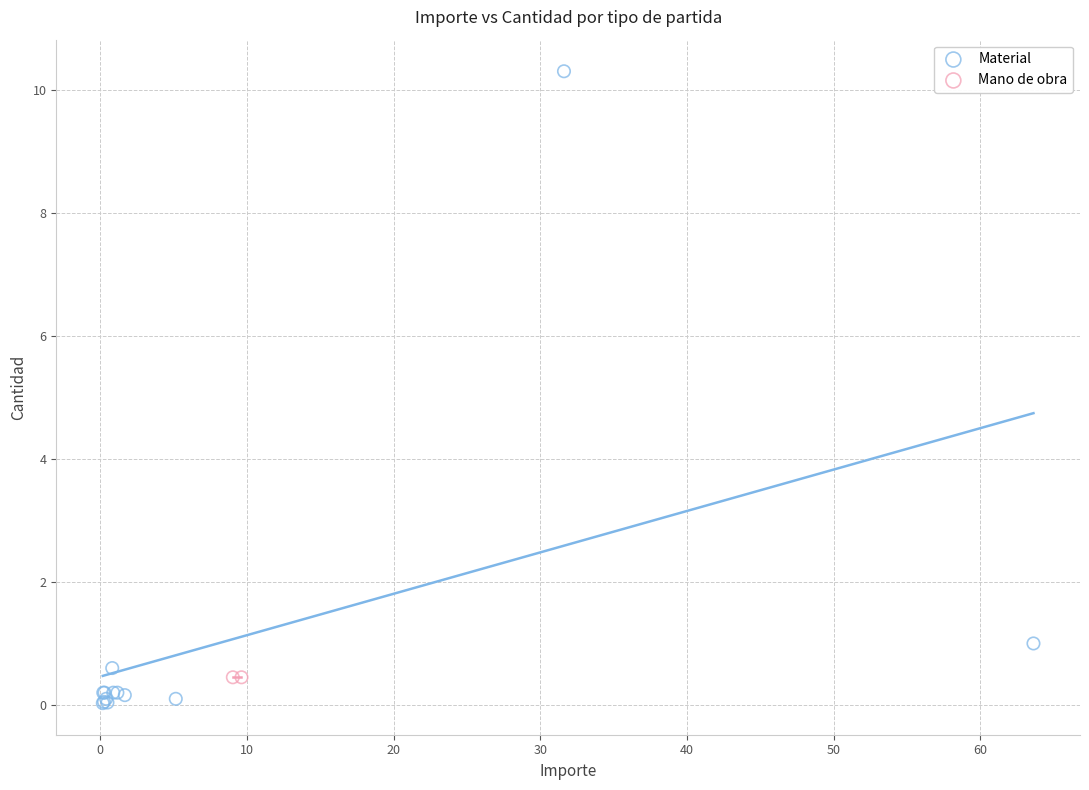

What are all the series names shown in the legend?

Material, Mano de obra